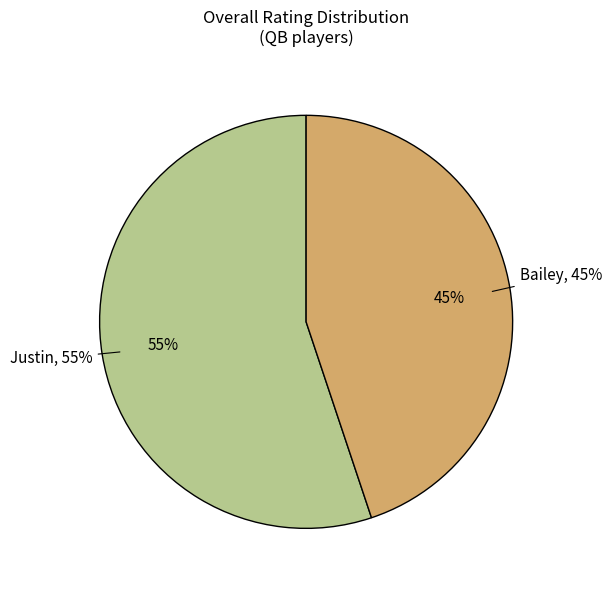

What percentage do Bailey and Justin together represent?

100.0%